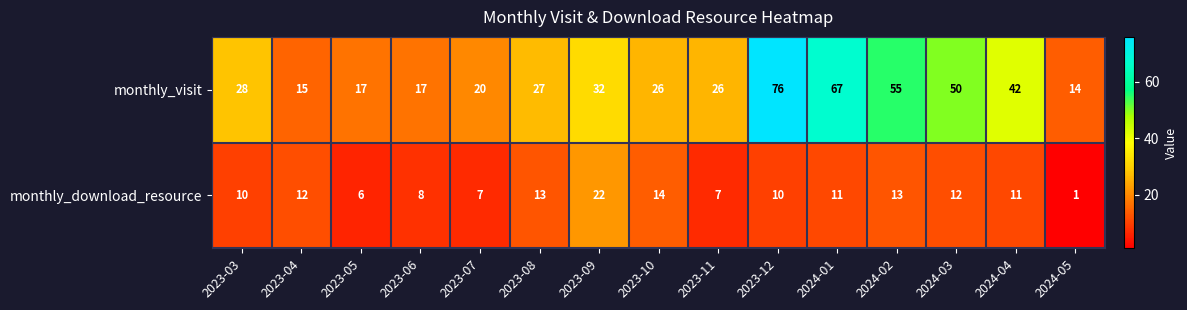

Which category has the highest value across all series?

2023-12